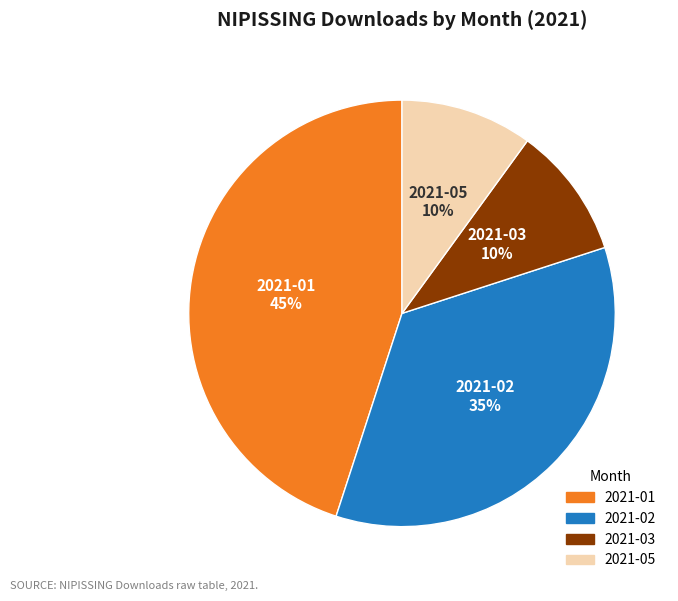

Count the number of slices in the pie.

4